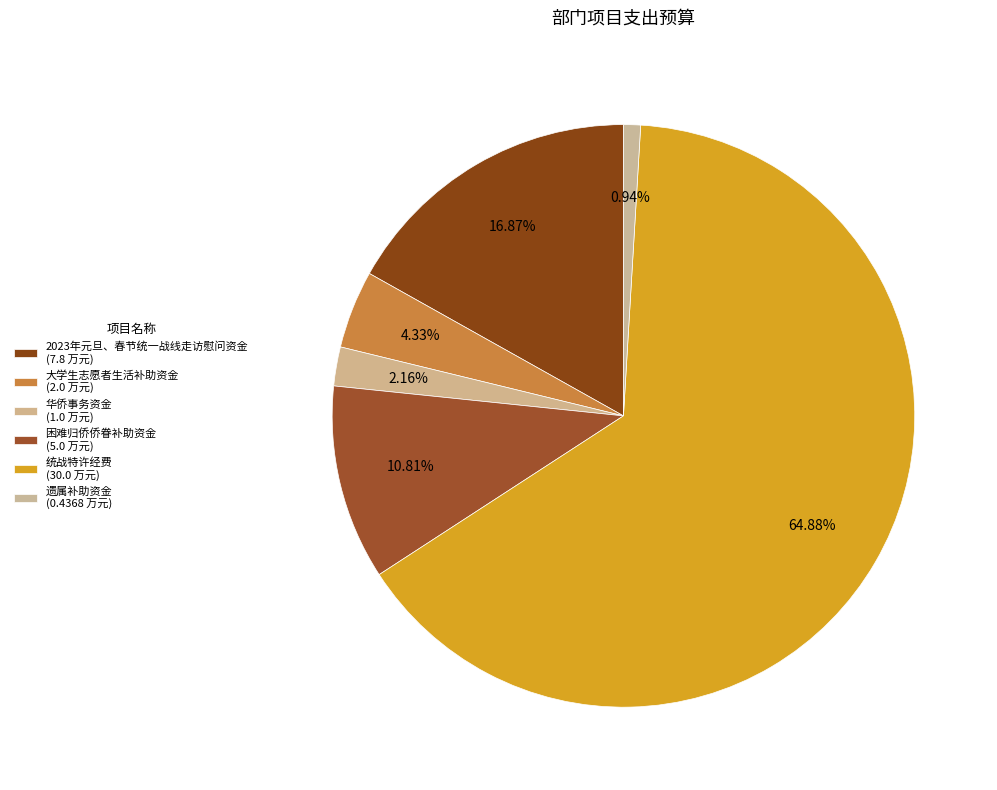

How many segments does this pie chart have?

6